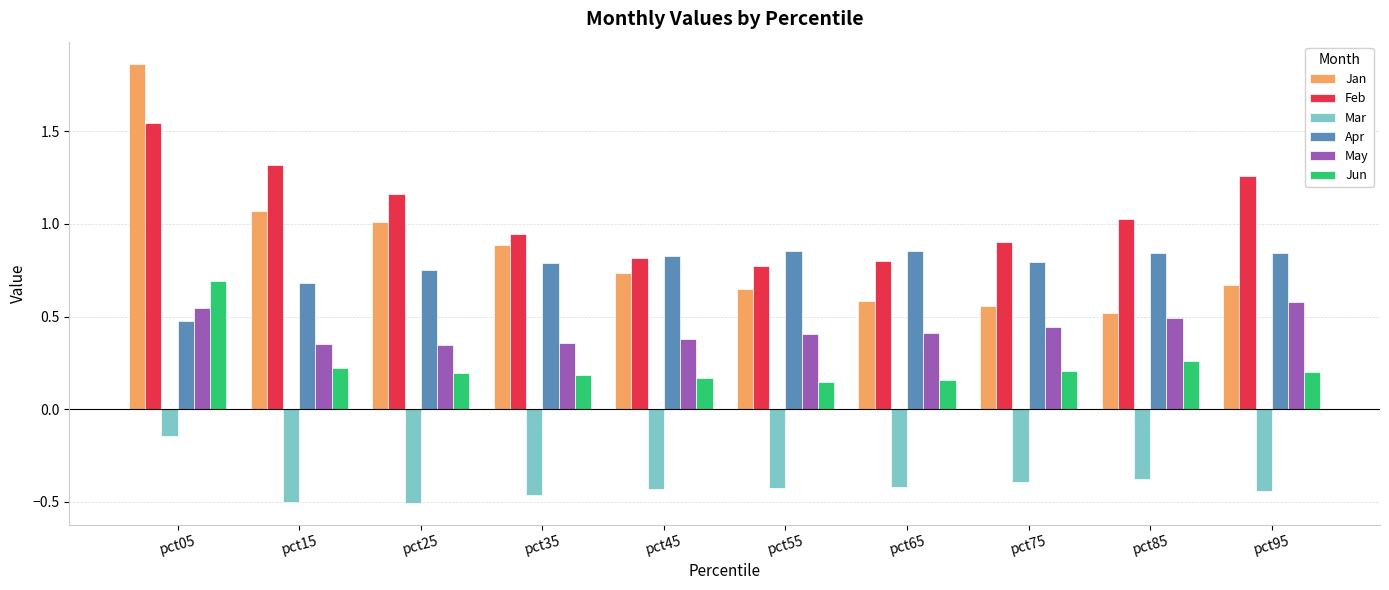

What is the sum of all May values?

4.3